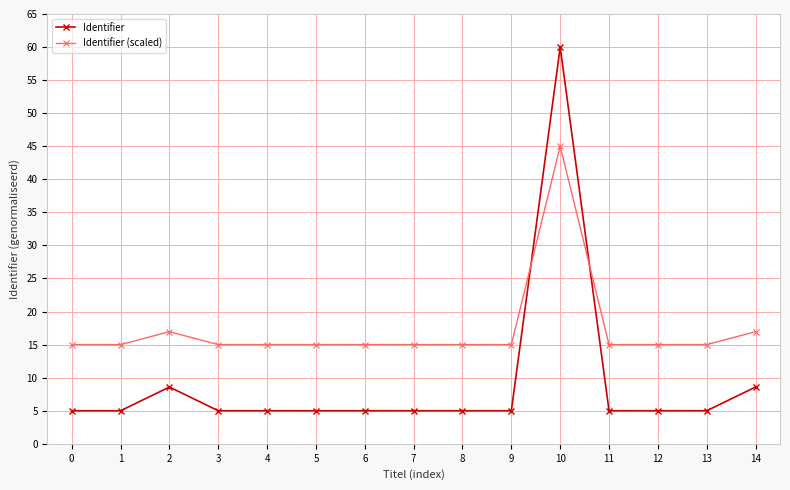

Is this an area chart (filled region under the line)?

No